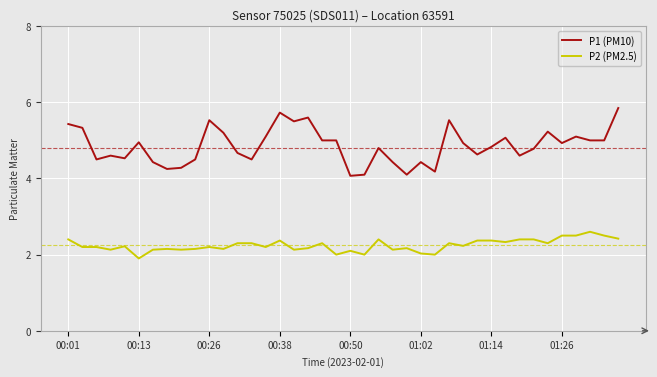

What is the difference between the maximum and minimum values in the P2 (PM2.5) series?

0.7